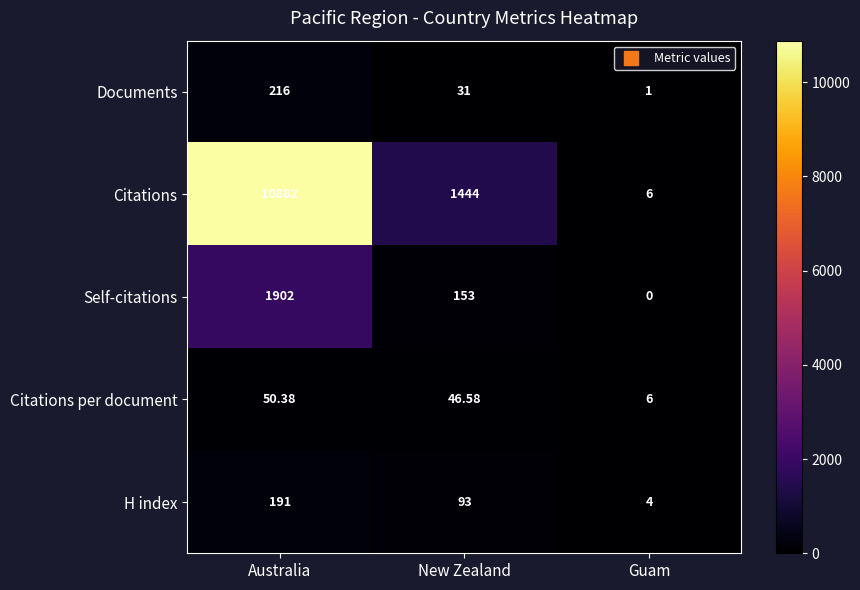

How many categories are shown in the chart?

3